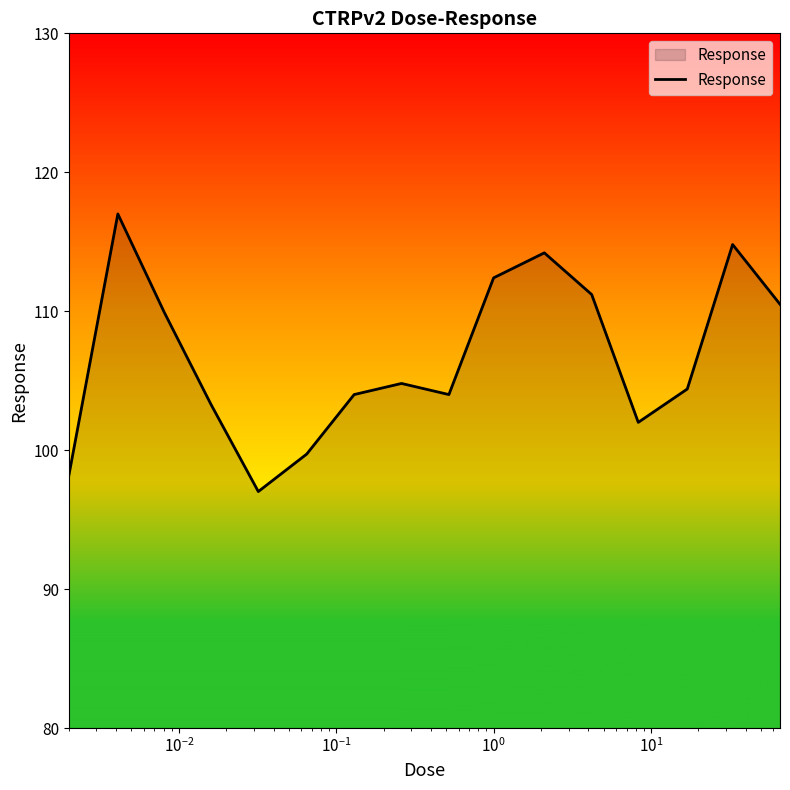

What is the smallest value displayed?

97.0